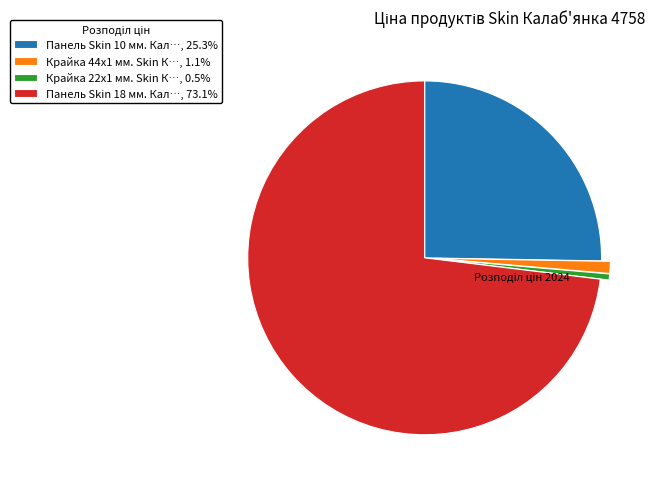

Does Панель Skin 18 мм. Кал…, 73.1% represent more than half of the total?

Yes